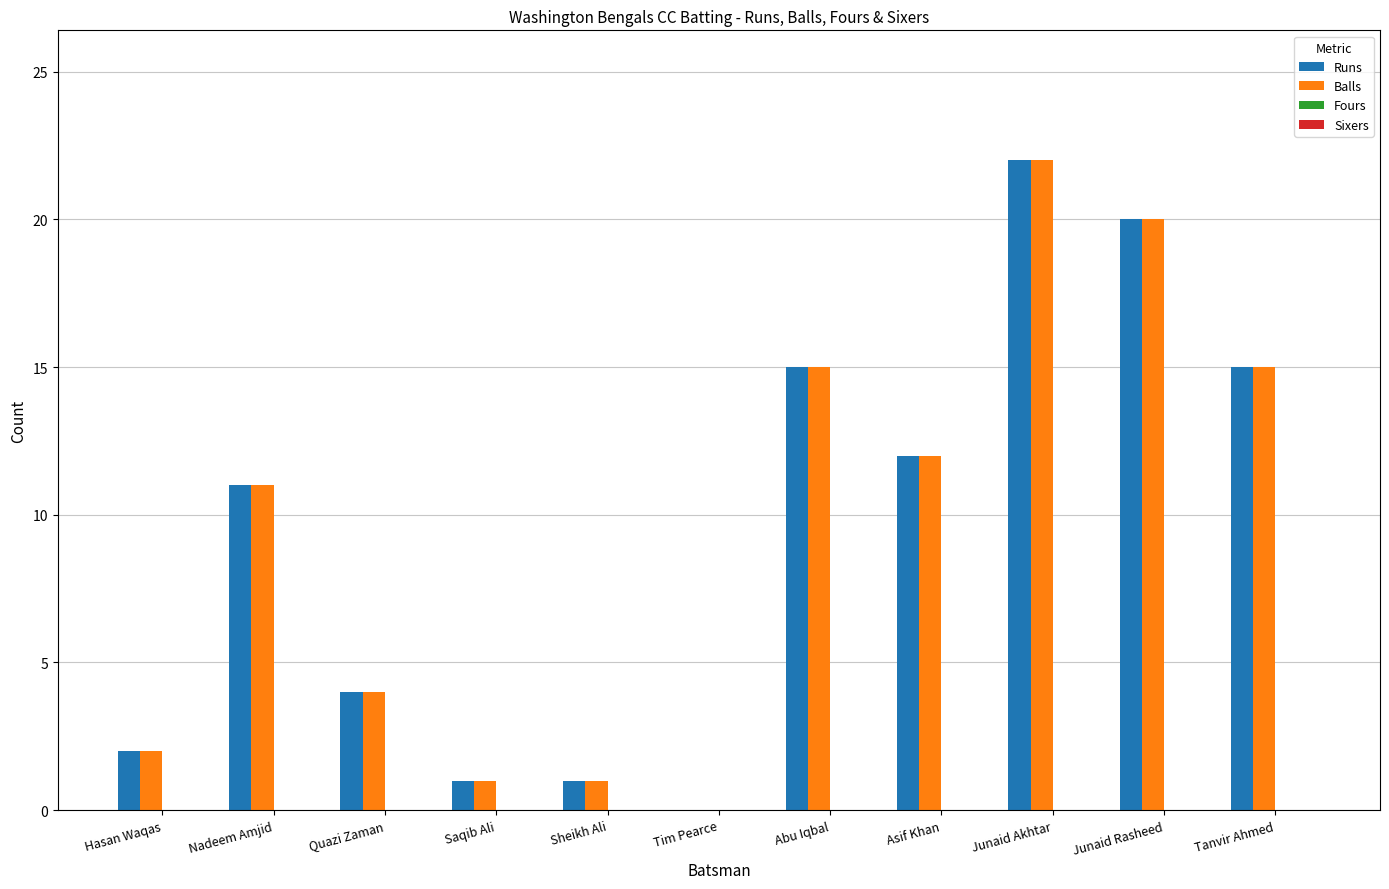

What is the total value across all series at Nadeem Amjid?

22